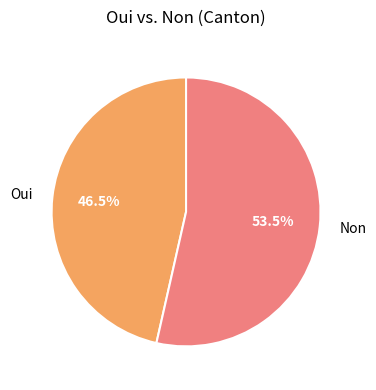

Which category accounts for the majority?

Non